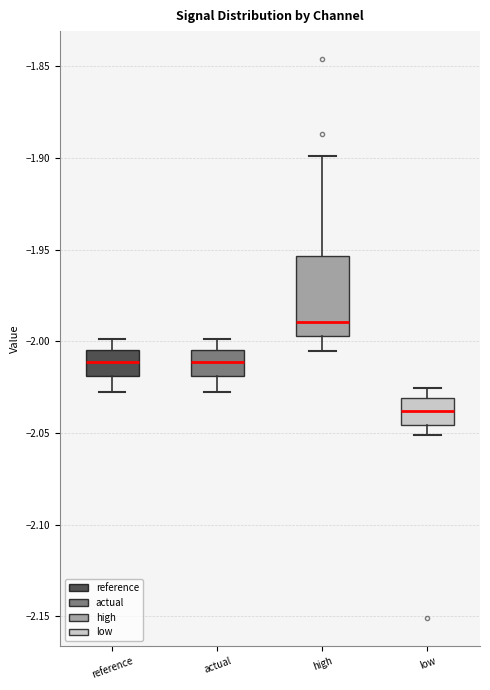

Reading left to right, read every box against the y-axis: the position of its median line, the range the box covers, and the ends of its whiskers. The values are not printed on the chart, so give them approximately, as read against the axis.

reference: median -2.010, box -2.020 to -2.005, whiskers -2.030 to -2.000
actual: median -2.010, box -2.020 to -2.005, whiskers -2.030 to -2.000
high: median -1.990, box -1.995 to -1.955, whiskers -2.005 to -1.900
low: median -2.040, box -2.045 to -2.030, whiskers -2.050 to -2.025